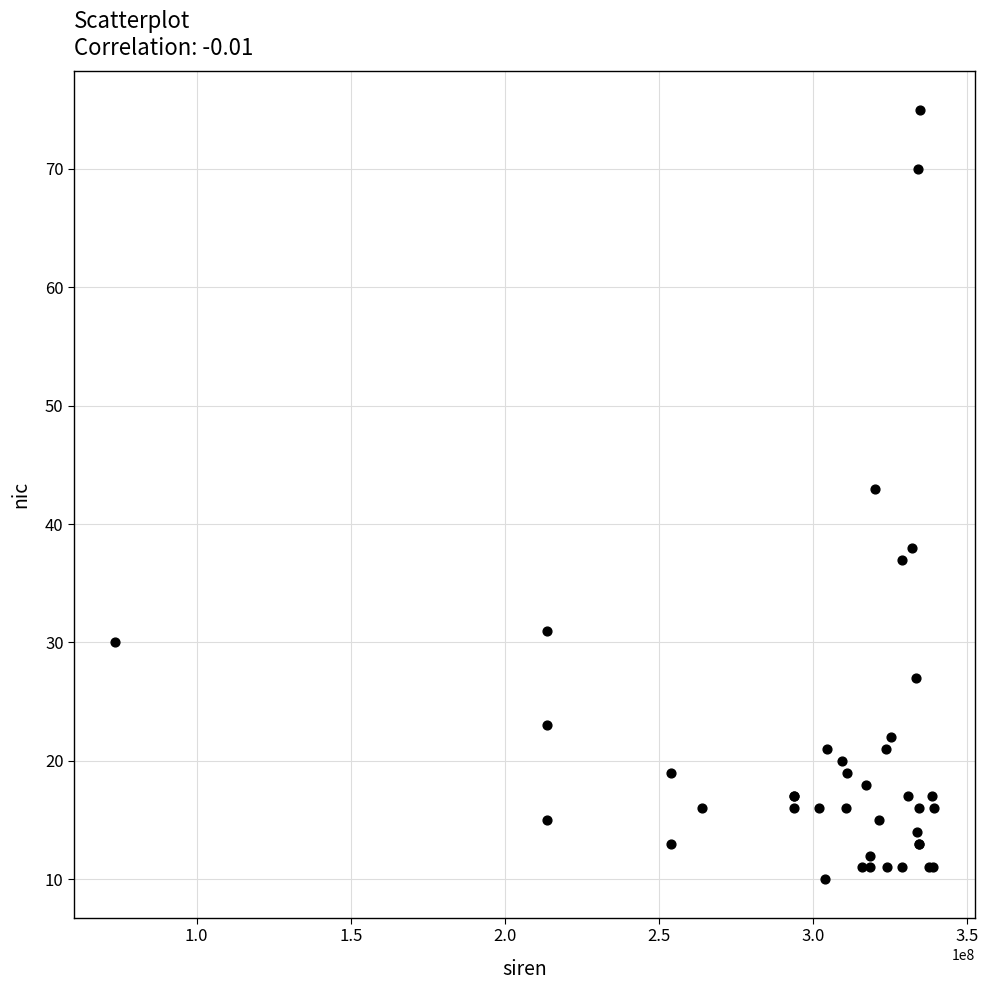

What Y value in the scatter plot is closest to 42?

43